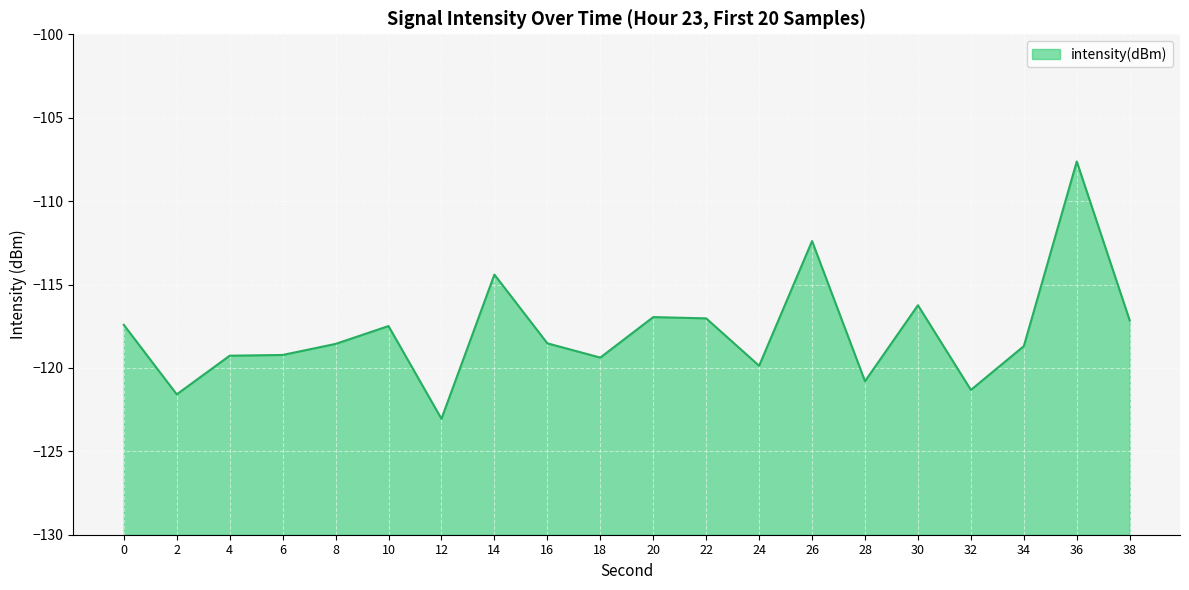

Is it true that the value at 2 is -121.6?

True